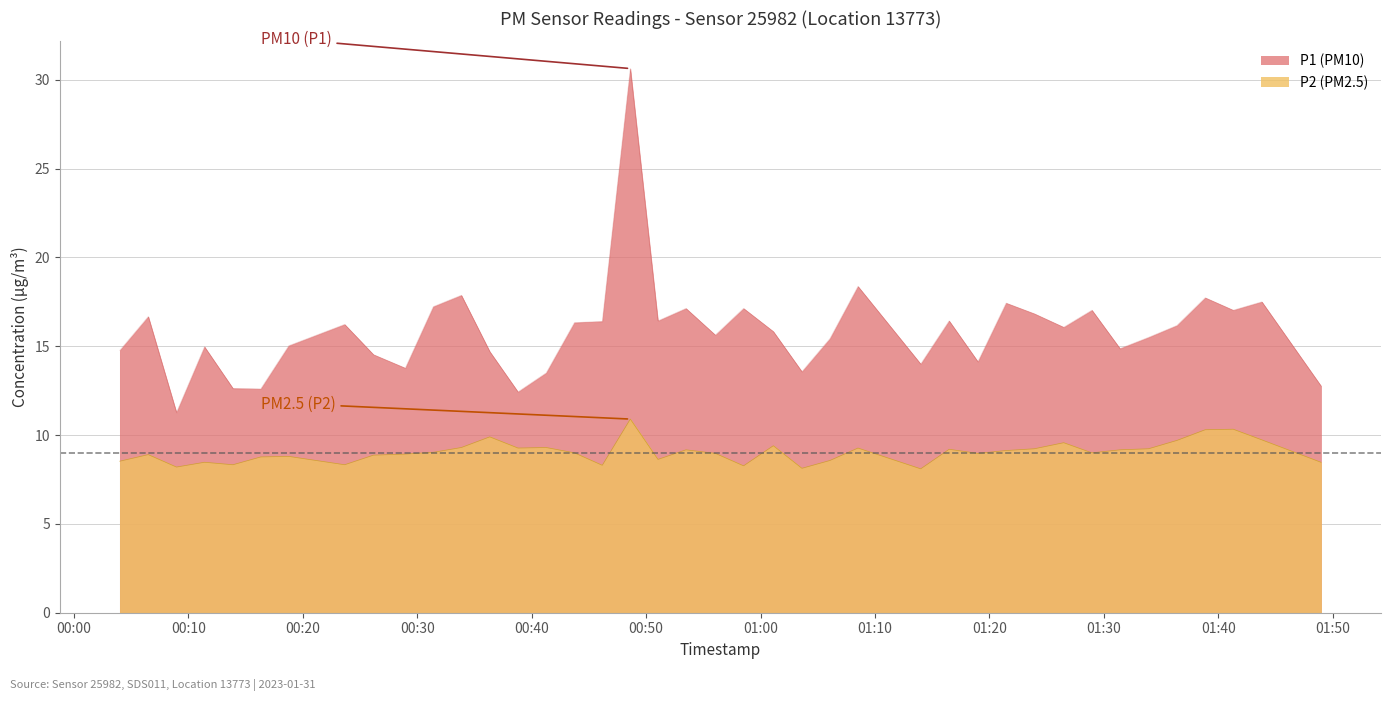

What are all the series names shown in the legend?

P1, P2